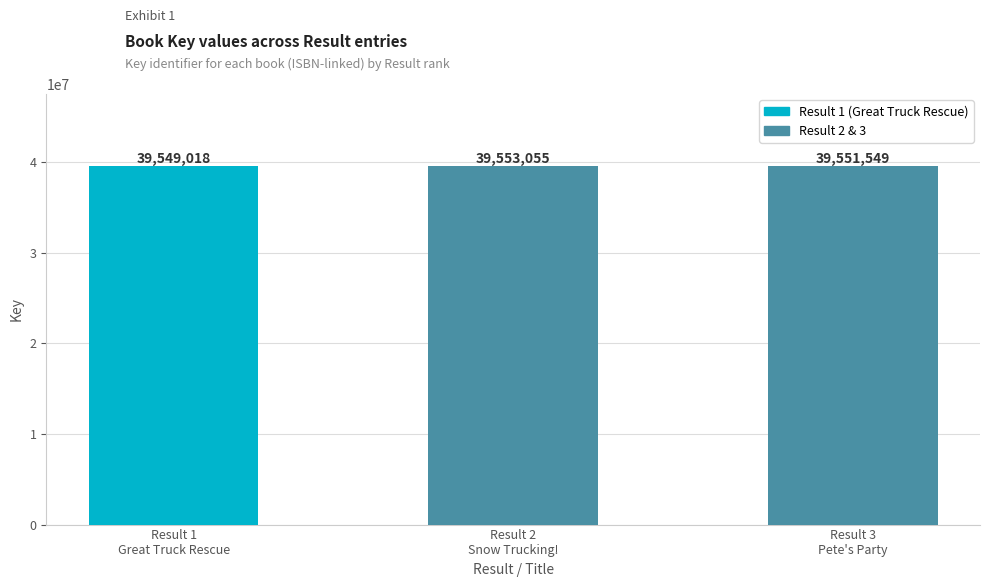

Reading left to right, what are all the values shown in this chart?

39549018	39553055	39551549